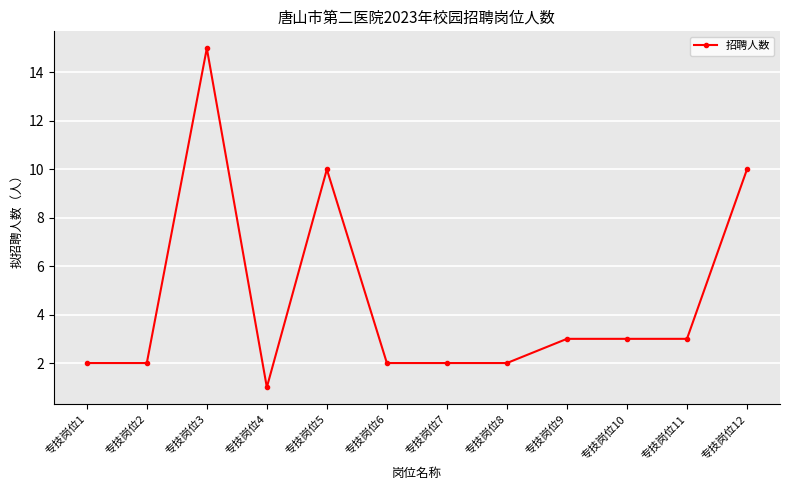

What is the approximate value at 专技岗位9?

3